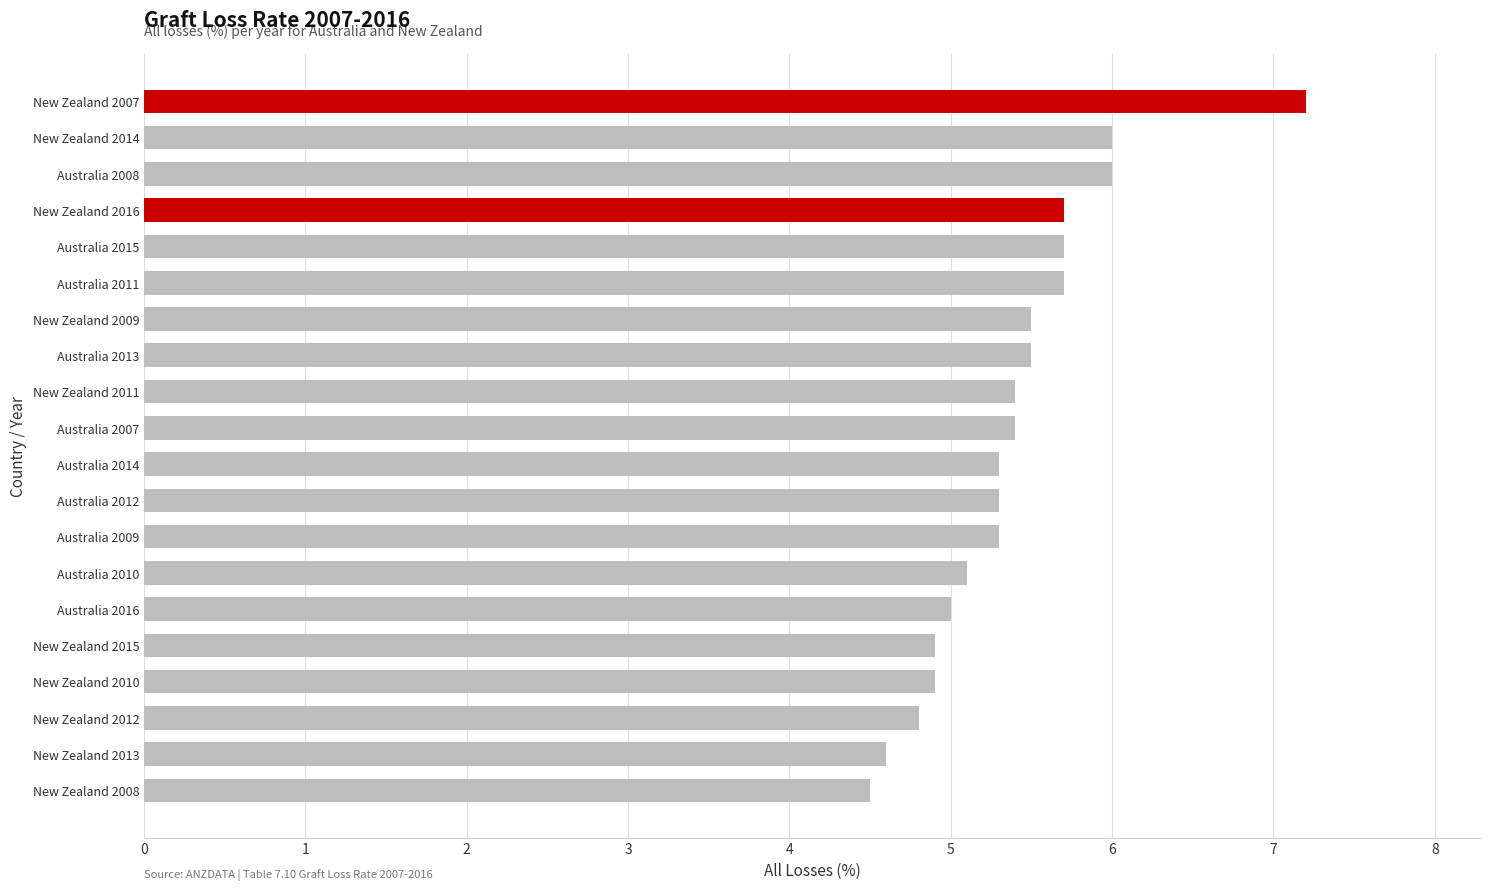

How many distinct data groups are displayed?

1